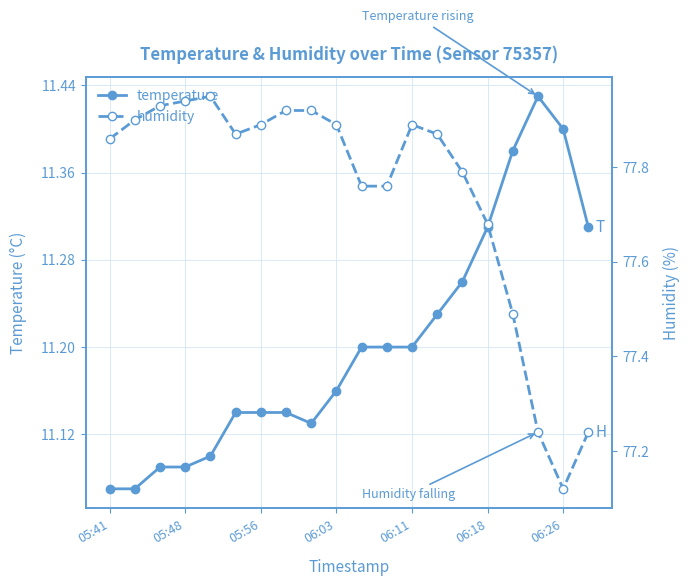

Count the temperature values in the range 11 to 12.

20